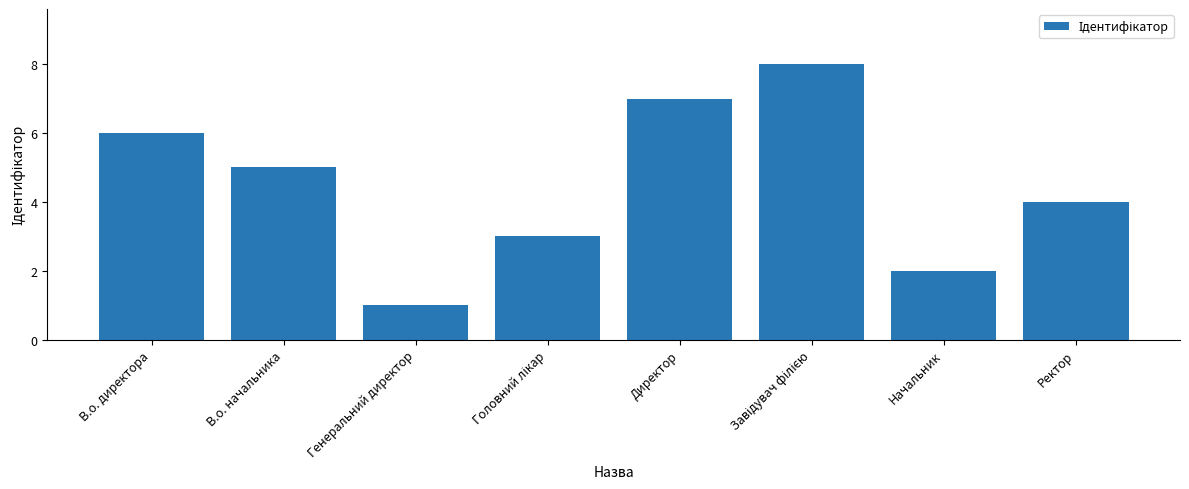

What is the change in value from В.о. начальника to Генеральний директор?

-4